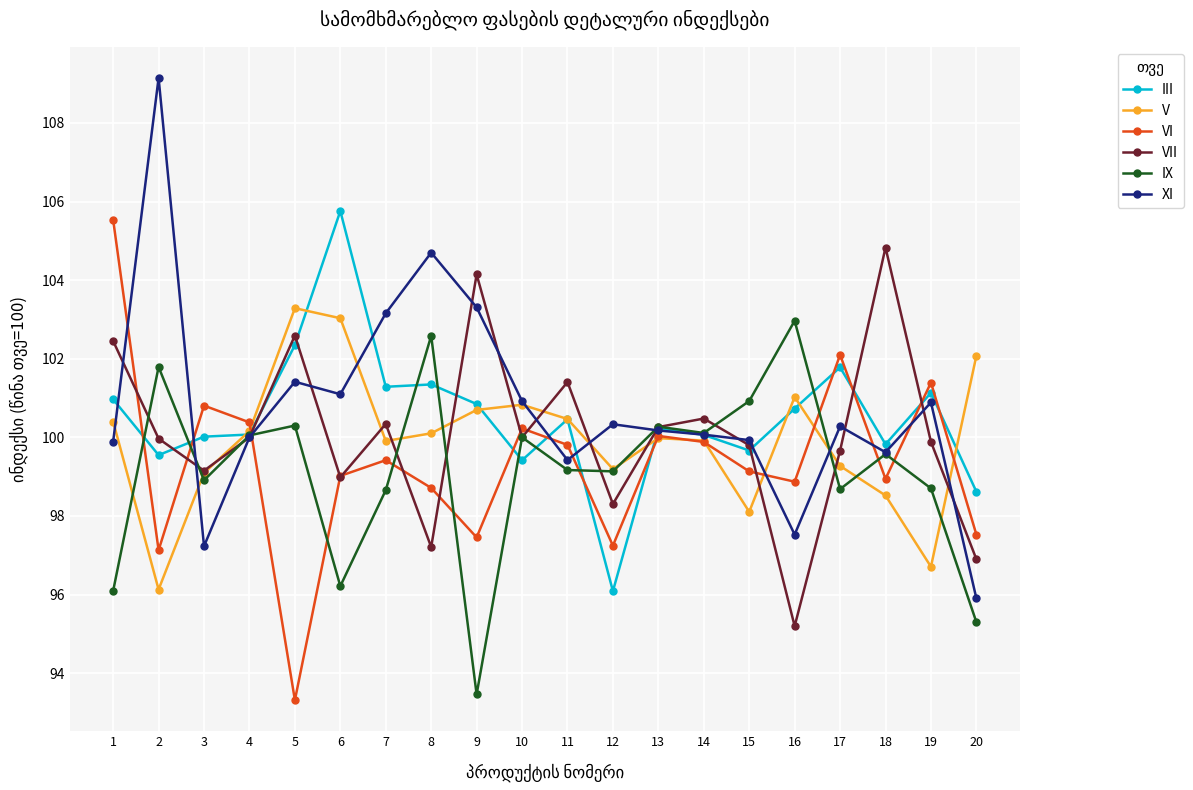

How many interior local valleys does the IX series have?

6